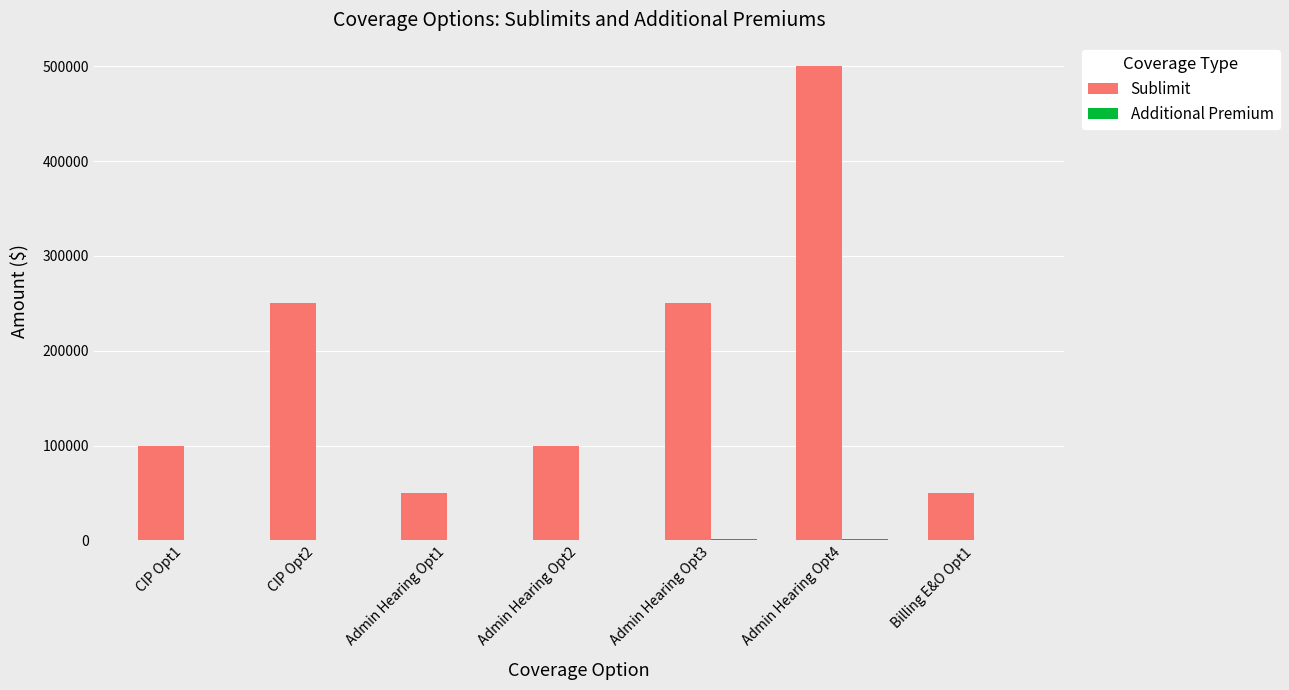

The value of Sublimit at CIP Opt1 is 69933. True or false?

False